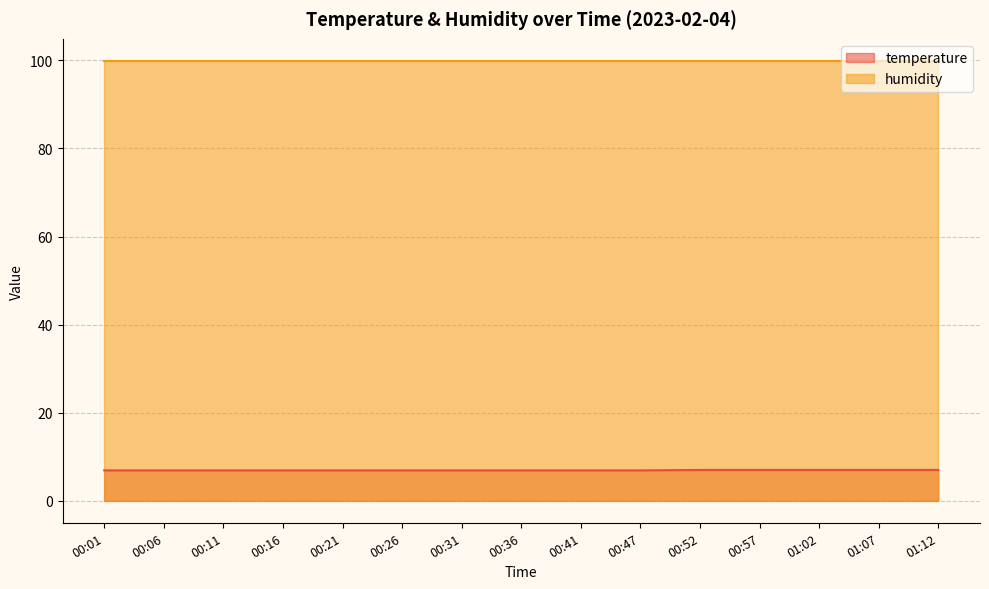

Which series has the largest total across all categories?

humidity